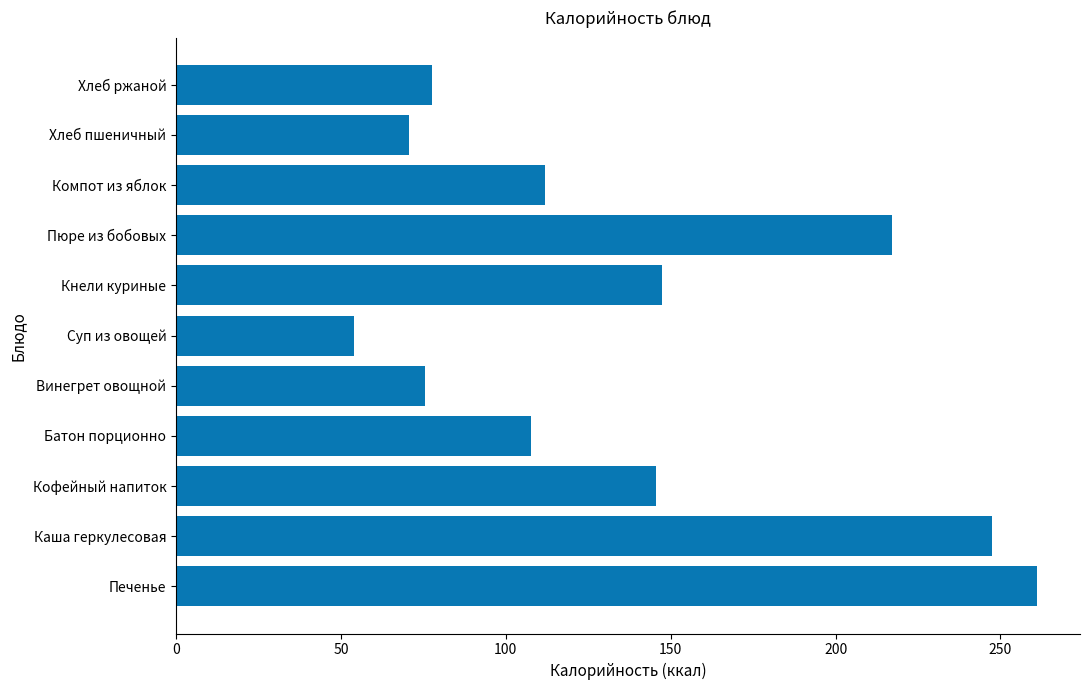

How many bars are there in total?

11